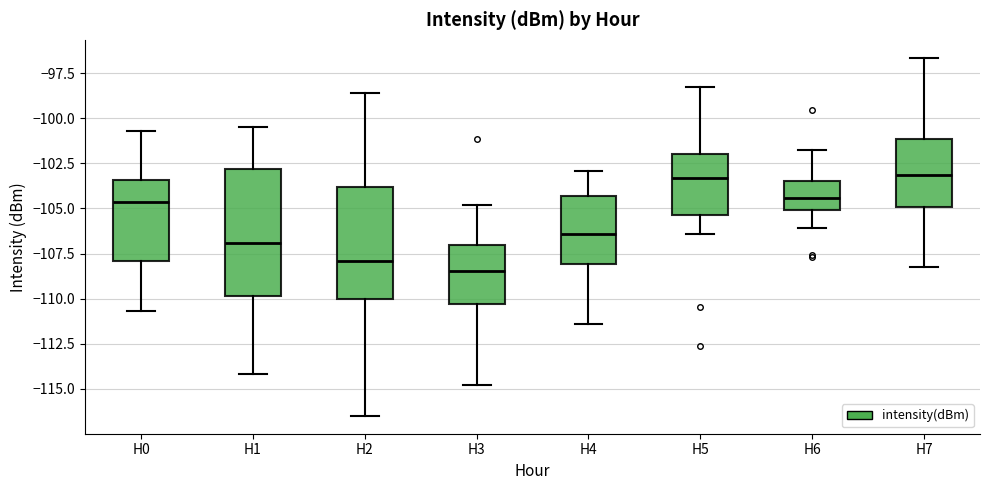

Reading left to right, read every box against the y-axis: the position of its median line, the range the box covers, and the ends of its whiskers. The values are not printed on the chart, so give them approximately, as read against the axis.

H0: median -104.5, box -108.0 to -103.5, whiskers -110.5 to -100.5
H1: median -107.0, box -110.0 to -103.0, whiskers -114.0 to -100.5
H2: median -108.0, box -110.0 to -104.0, whiskers -116.5 to -98.5
H3: median -108.5, box -110.5 to -107.0, whiskers -115.0 to -105.0
H4: median -106.5, box -108.0 to -104.5, whiskers -111.5 to -103.0
H5: median -103.5, box -105.5 to -102.0, whiskers -106.5 to -98.5
H6: median -104.5, box -105.0 to -103.5, whiskers -106.0 to -102.0
H7: median -103.0, box -105.0 to -101.0, whiskers -108.5 to -96.5